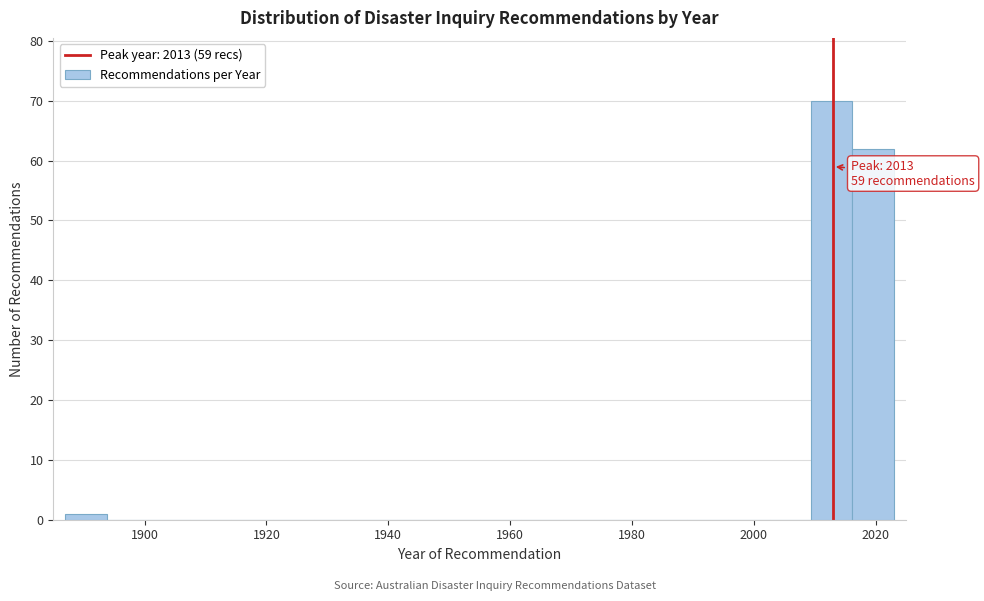

Read against the x-axis, roughly where is the centre of the tallest bar?

2012